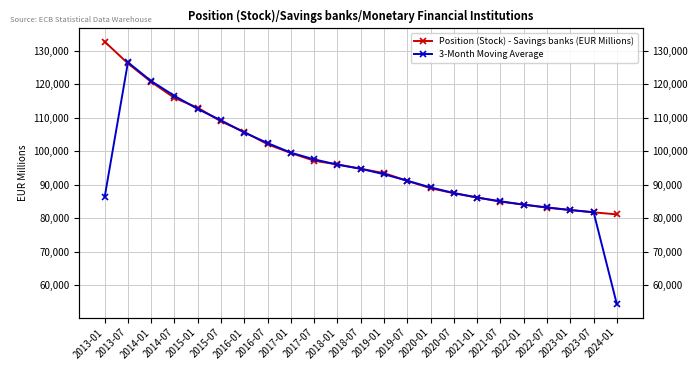

How many lines are shown in the chart?

2